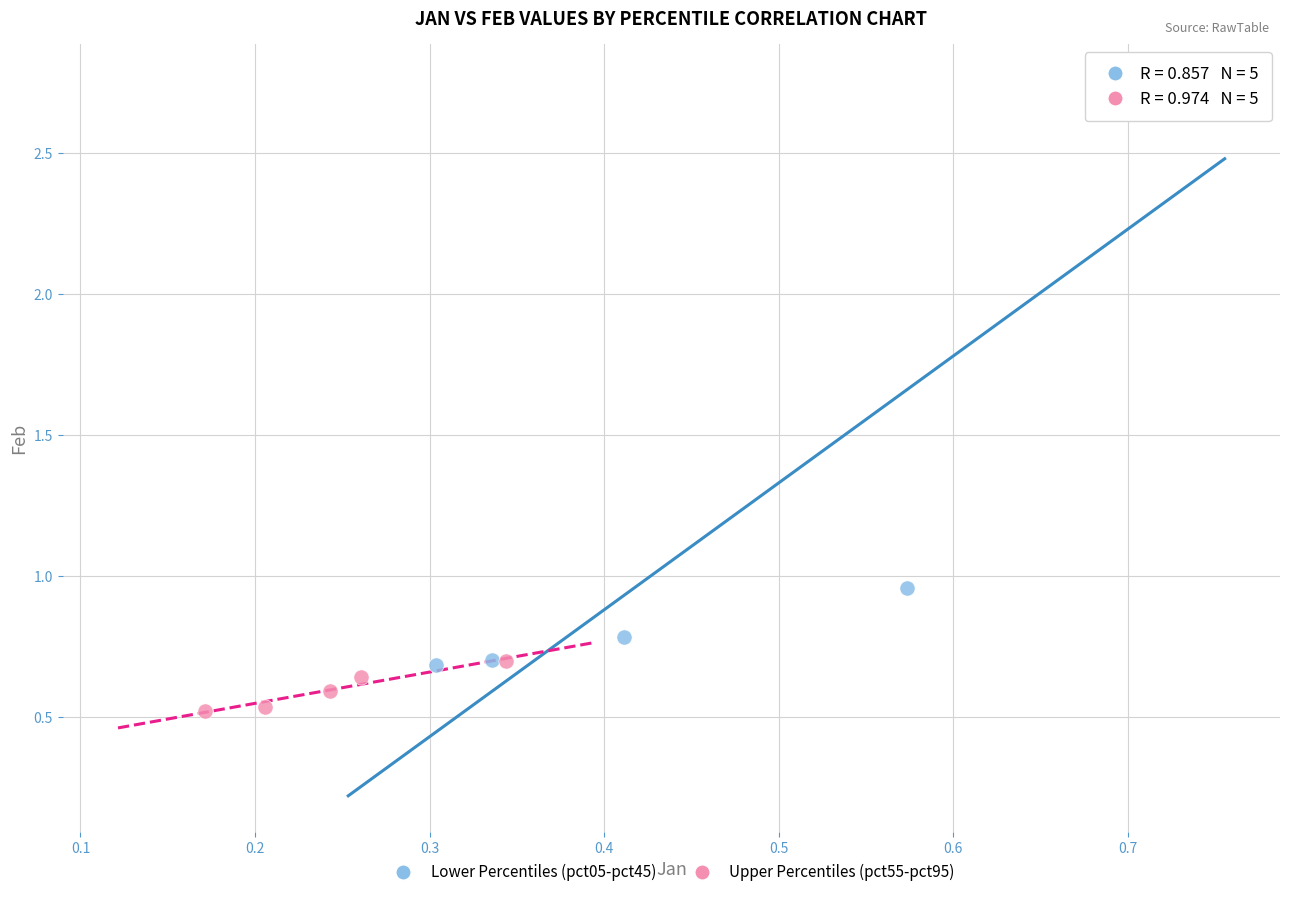

Which series contains the highest Y value?

Lower Percentiles (pct05-pct45)